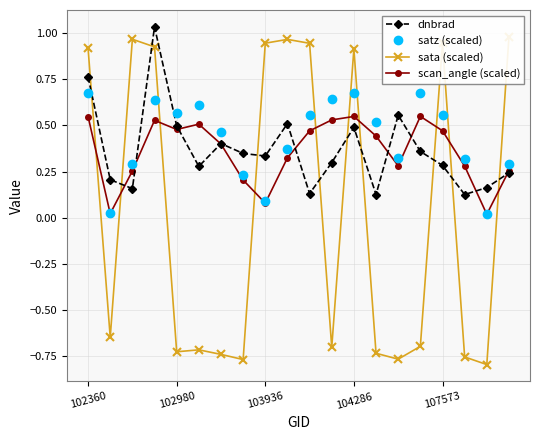

Is the value of satz (scaled) at 10 greater than the value of sata (scaled) at 15?

Yes